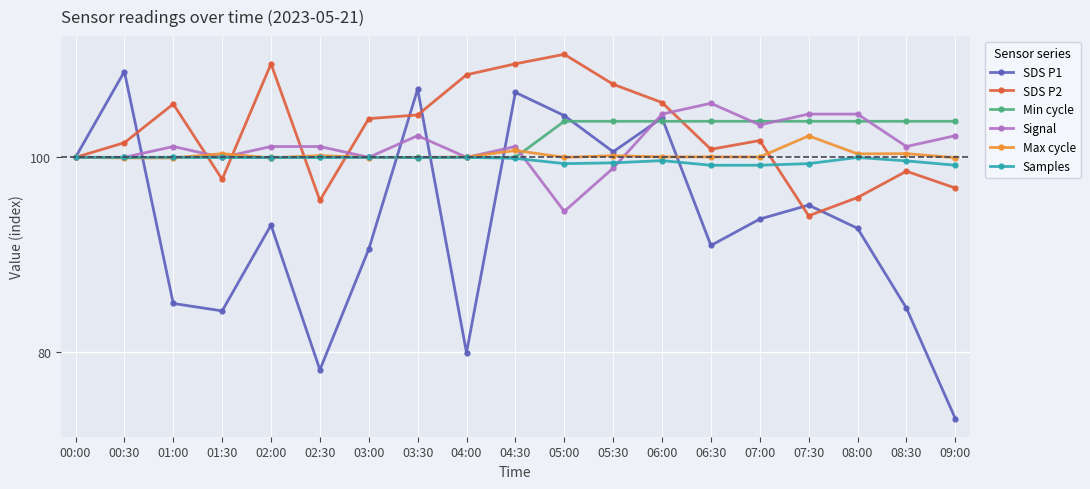

What is the difference between the second highest and minimum values in the Signal series?

10.0